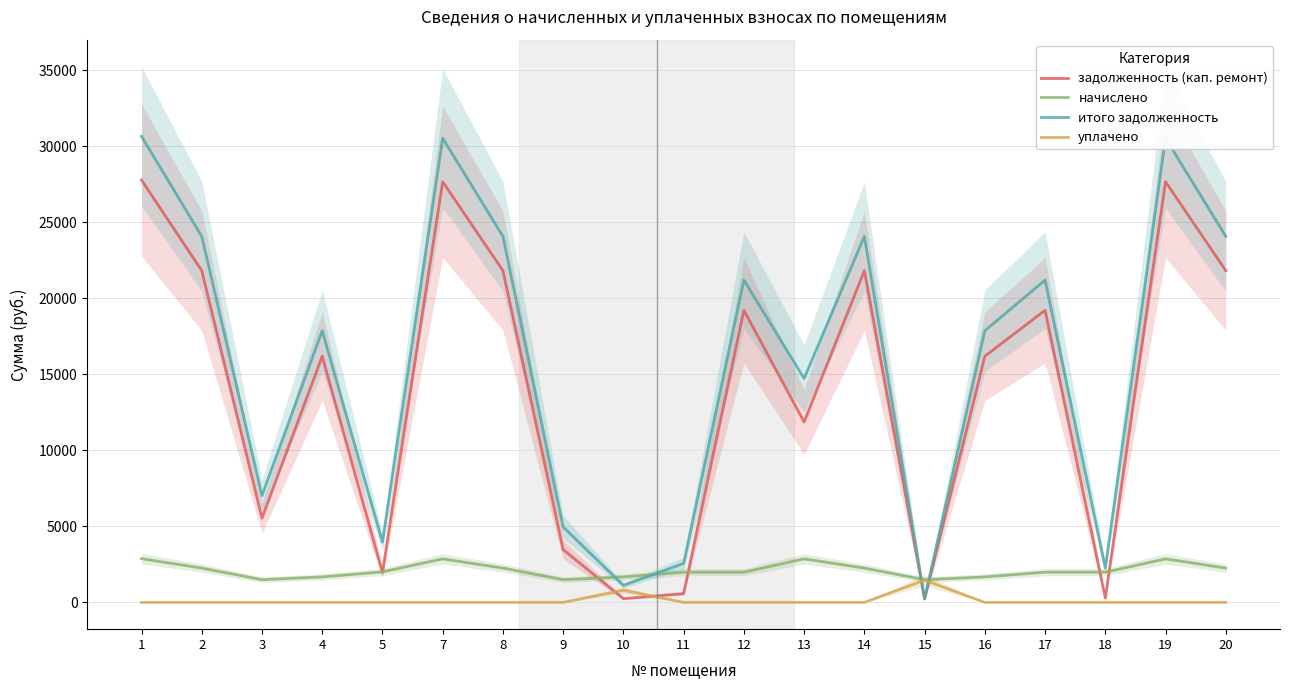

How many values in уплачено are above zero?

2